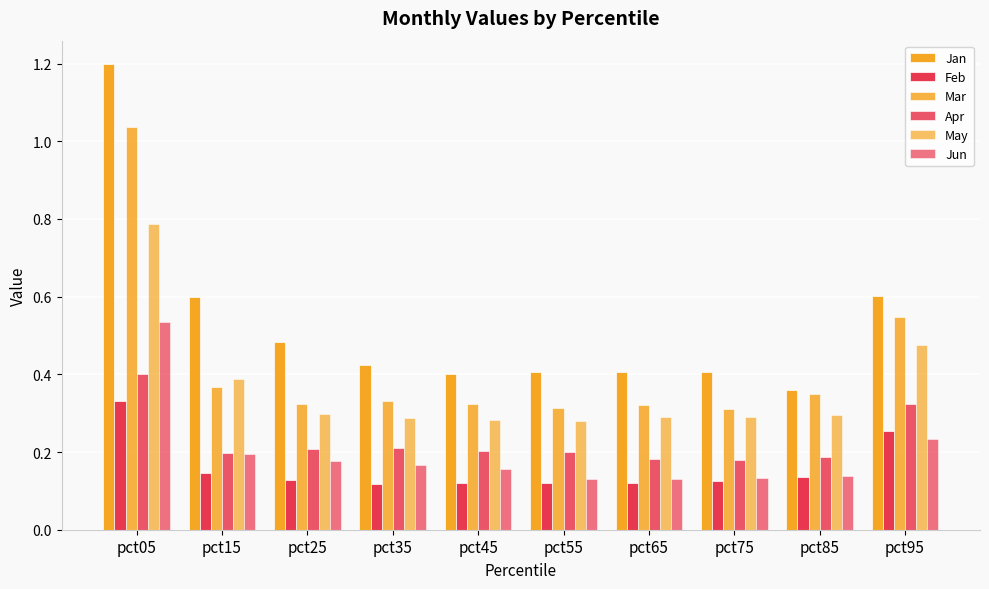

What is the difference between the maximum and second lowest values in the Feb series?

0.2